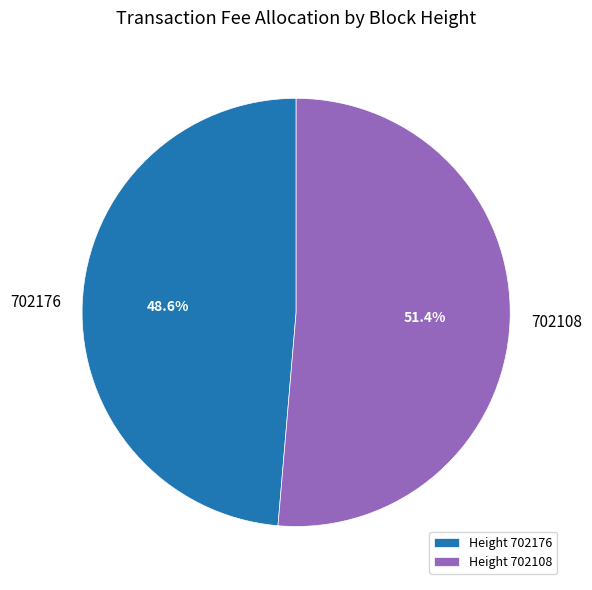

What portion of the pie excludes 702108?

48.6%